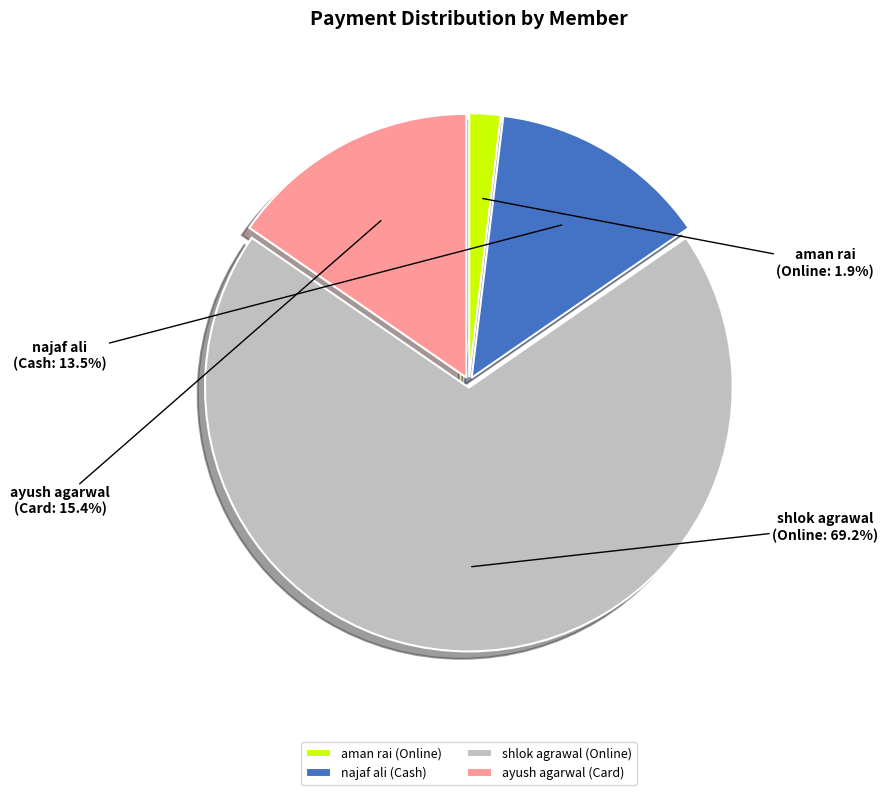

Is the sum of aman rai and ayush agarwal greater than half?

No